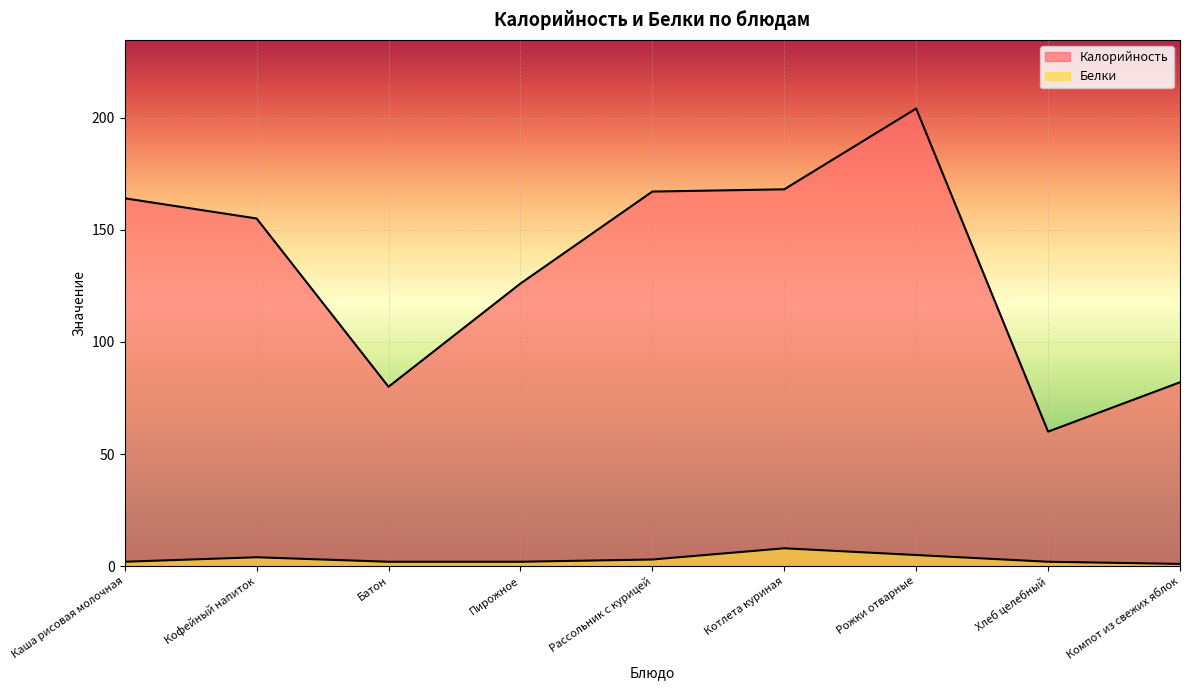

What is the label of the 8th point from the right?

Кофейный напиток